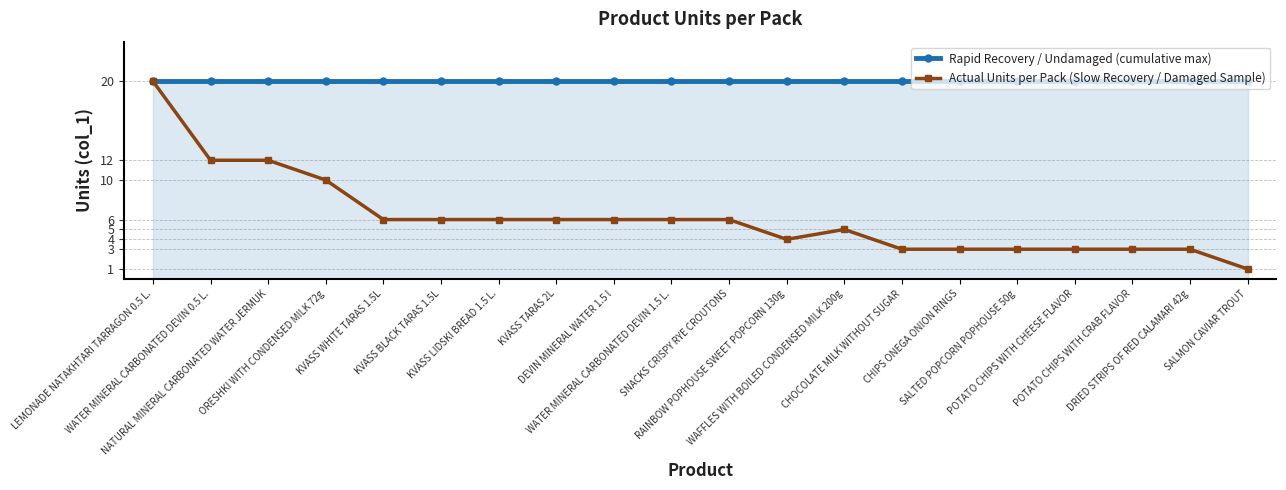

Reading left to right, transcribe all the data shown in this chart.

Rapid Recovery / Undamaged (cumulative max): LEMONADE NATAKHTARI TARRAGON 0.5 L.=20	WATER MINERAL CARBONATED DEVIN 0.5 L.=20	NATURAL MINERAL CARBONATED WATER JERMUK=20	ORESHKI WITH CONDENSED MILK 72g=20	KVASS WHITE TARAS 1.5L=20	KVASS BLACK TARAS 1.5L=20	KVASS LIDSKI BREAD 1.5 L.=20	KVASS TARAS 2L=20	DEVIN MINERAL WATER 1.5 l=20	WATER MINERAL CARBONATED DEVIN 1.5 L.=20	SNACKS CRISPY RYE CROUTONS=20	RAINBOW POPHOUSE SWEET POPCORN 130g=20	WAFFLES WITH BOILED CONDENSED MILK 200g=20	CHOCOLATE MILK WITHOUT SUGAR=20	CHIPS ONEGA ONION RINGS=20	SALTED POPCORN POPHOUSE 50g=20	POTATO CHIPS WITH CHEESE FLAVOR=20	POTATO CHIPS WITH CRAB FLAVOR=20	DRIED STRIPS OF RED CALAMARI 42g=20	SALMON CAVIAR TROUT=20
Actual Units per Pack (Slow Recovery / Damaged Sample): LEMONADE NATAKHTARI TARRAGON 0.5 L.=20	WATER MINERAL CARBONATED DEVIN 0.5 L.=12	NATURAL MINERAL CARBONATED WATER JERMUK=12	ORESHKI WITH CONDENSED MILK 72g=10	KVASS WHITE TARAS 1.5L=6	KVASS BLACK TARAS 1.5L=6	KVASS LIDSKI BREAD 1.5 L.=6	KVASS TARAS 2L=6	DEVIN MINERAL WATER 1.5 l=6	WATER MINERAL CARBONATED DEVIN 1.5 L.=6	SNACKS CRISPY RYE CROUTONS=6	RAINBOW POPHOUSE SWEET POPCORN 130g=4	WAFFLES WITH BOILED CONDENSED MILK 200g=5	CHOCOLATE MILK WITHOUT SUGAR=3	CHIPS ONEGA ONION RINGS=3	SALTED POPCORN POPHOUSE 50g=3	POTATO CHIPS WITH CHEESE FLAVOR=3	POTATO CHIPS WITH CRAB FLAVOR=3	DRIED STRIPS OF RED CALAMARI 42g=3	SALMON CAVIAR TROUT=1